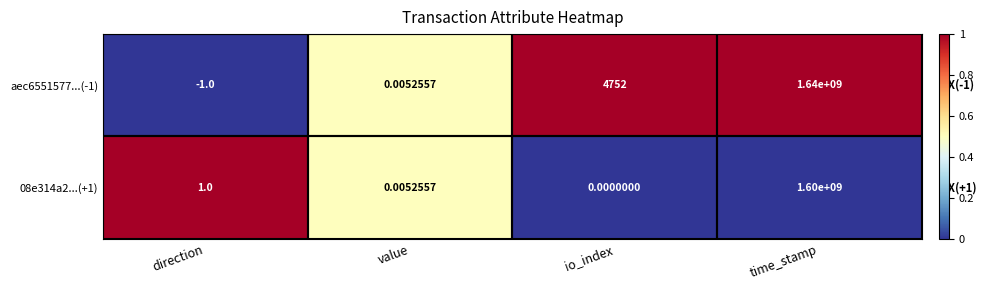

At which label is 08e314a2...(+1) closest to 800000000?

direction